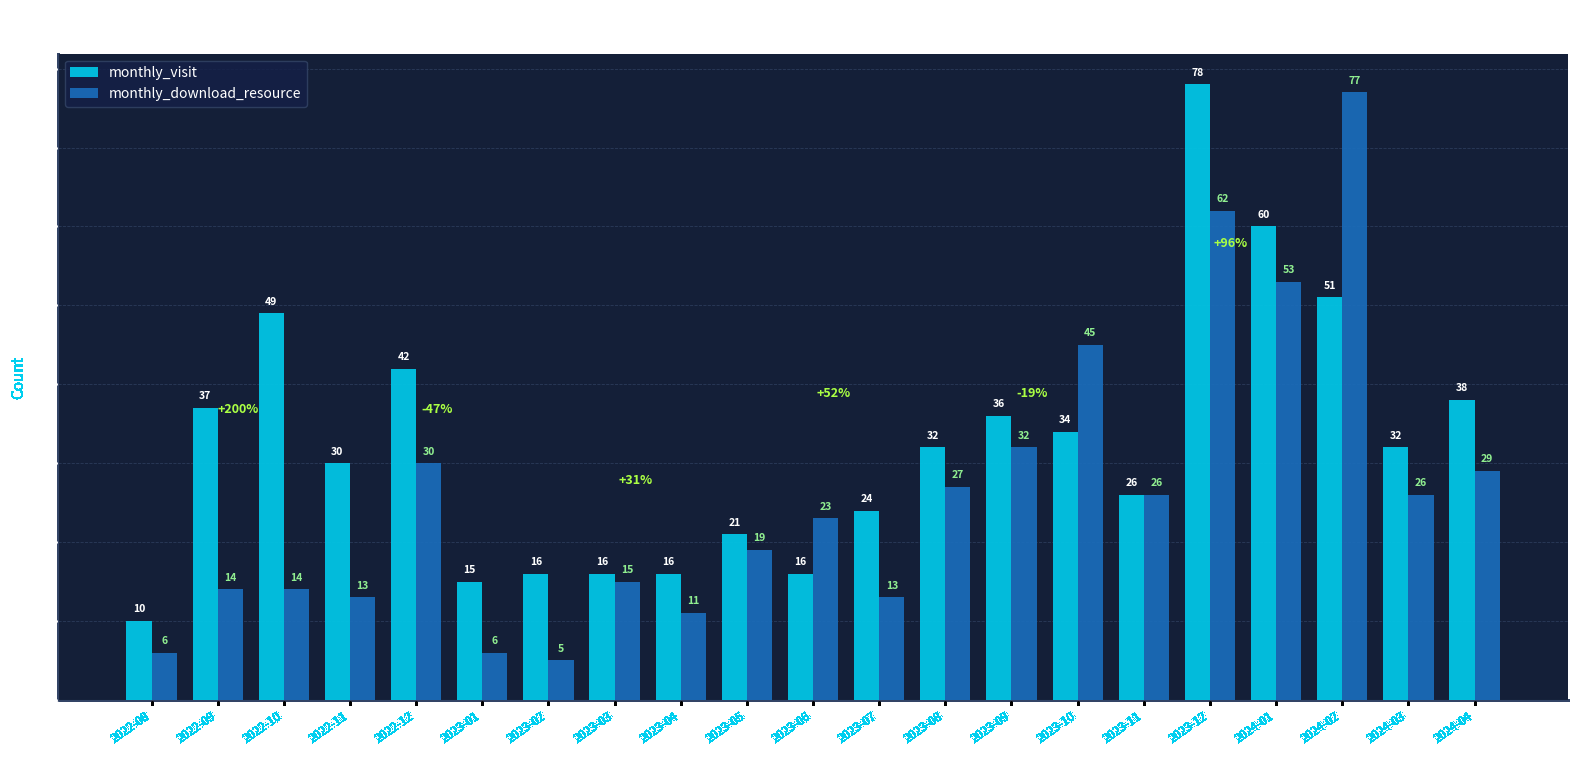

What is the sum of the monthly_visit values at 2023-12 and 2023-11?

104